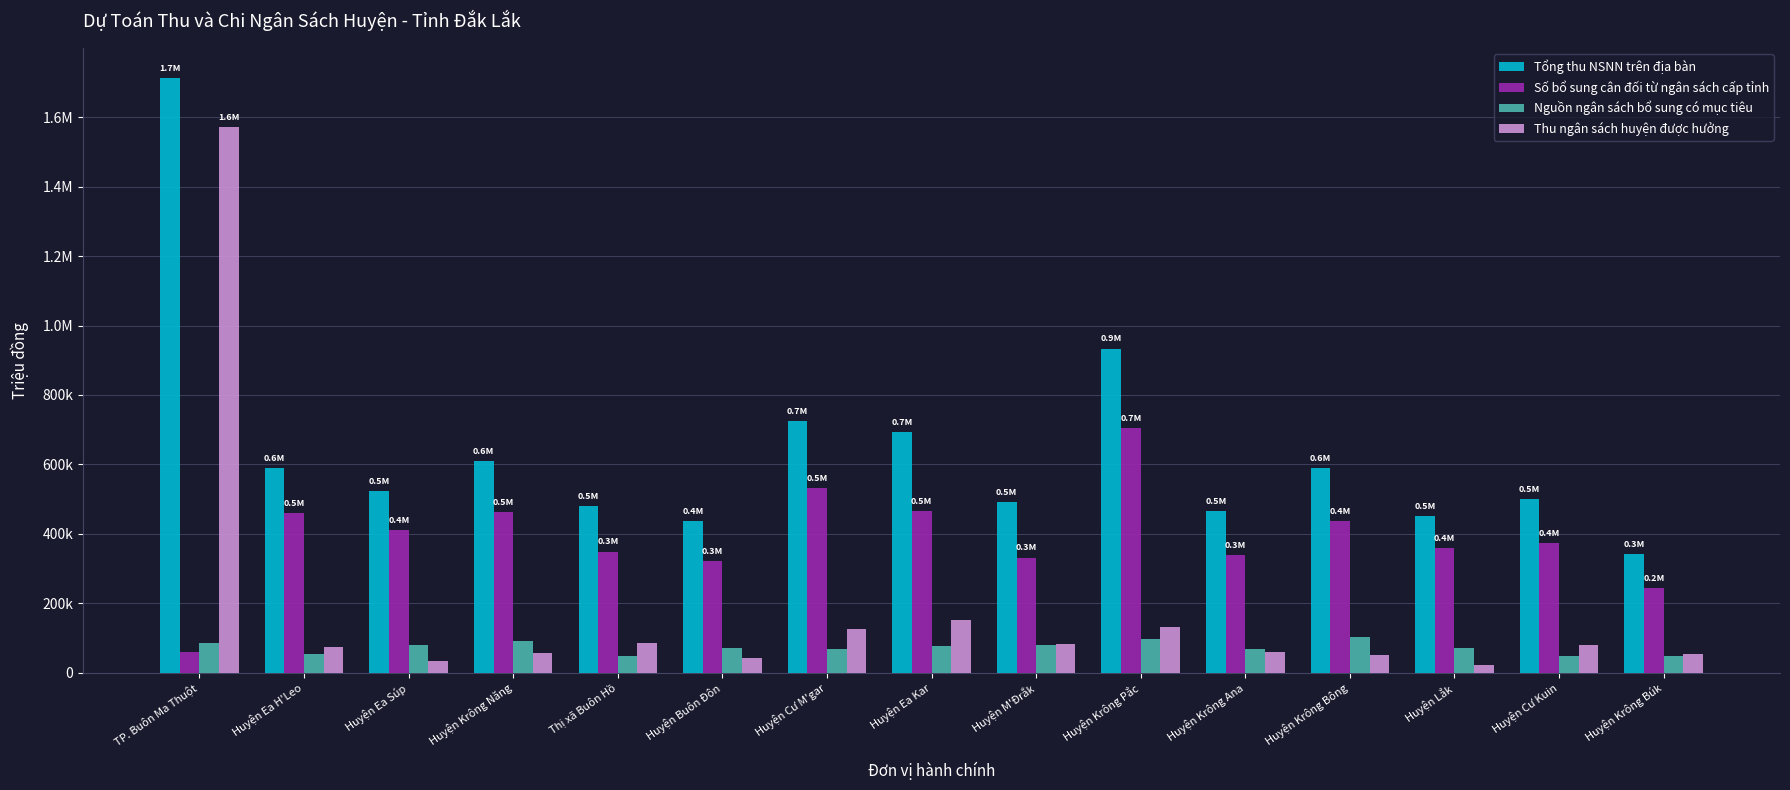

Reading right to left, list all the values displayed in this chart.

Tổng thu NSNN trên địa bàn: 341486	500364	450041	588224	464810	933695	491479	693730	724287	436079	479837	610473	523354	588828	1714265
Số bổ sung cân đối từ ngân sách cấp tỉnh: 242690	373694	358501	435732	338856	705547	331244	465651	532509	321474	348534	462232	410648	459665	57802
Nguồn ngân sách bổ sung có mục tiêu: 46546	47855	70285	102993	66867	97270	78778	76184	67673	71334	46589	91527	79076	54283	83761
Thu ngân sách huyện được hưởng: 52250	78815	21255	49499	59087	130878	81457	151895	124105	43271	84714	56714	33630	74880	1572702